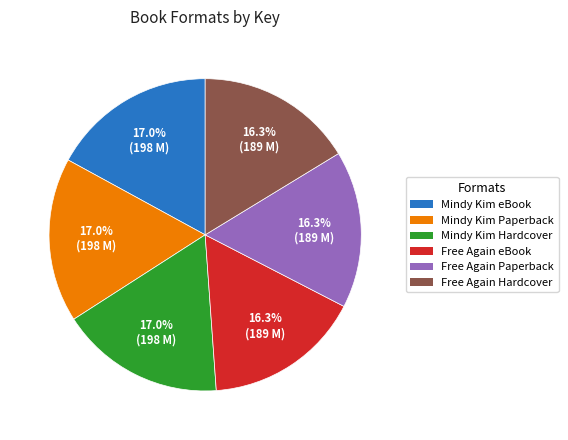

How many slices are in this pie chart?

6